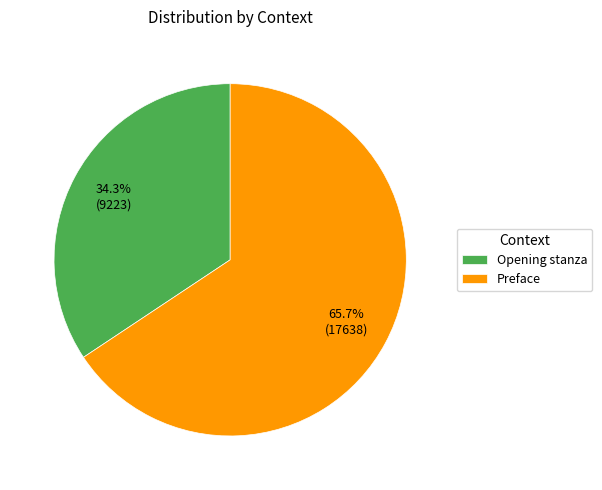

Which category has the biggest portion of the pie?

Preface